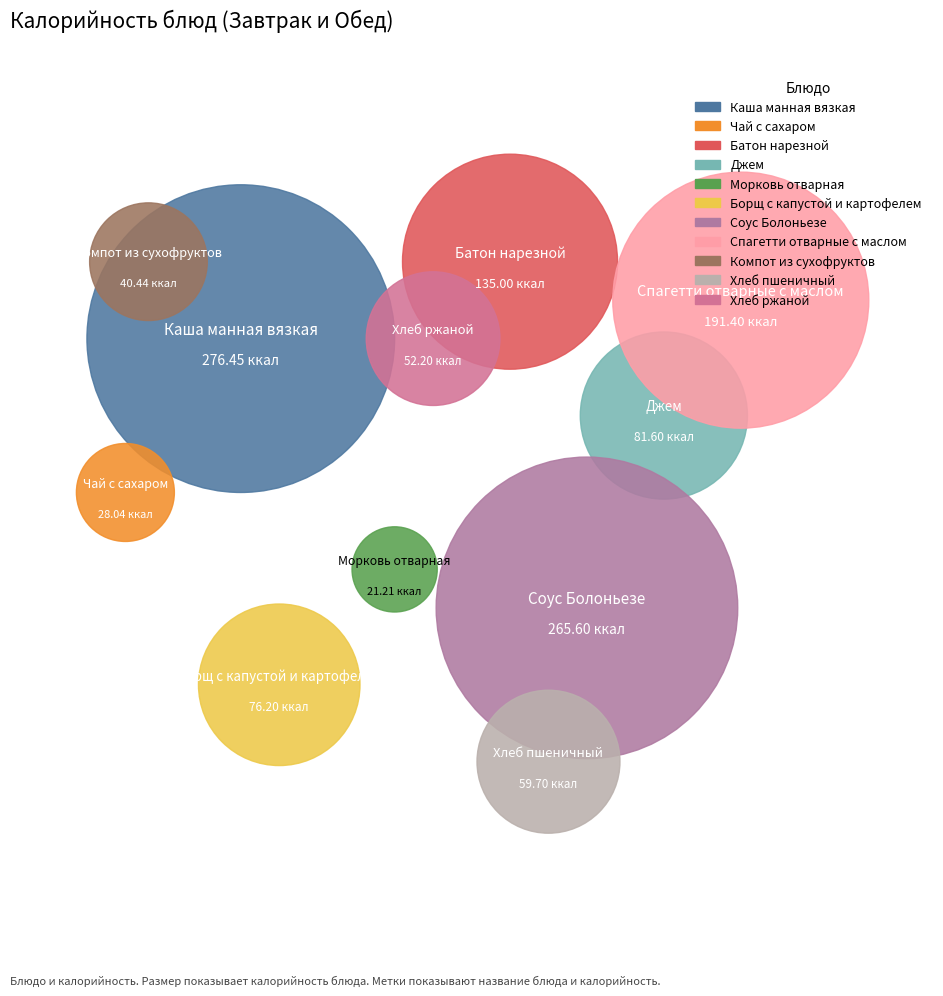

Is it true that Спагетти отварные с маслом is 7% of the pie?

False